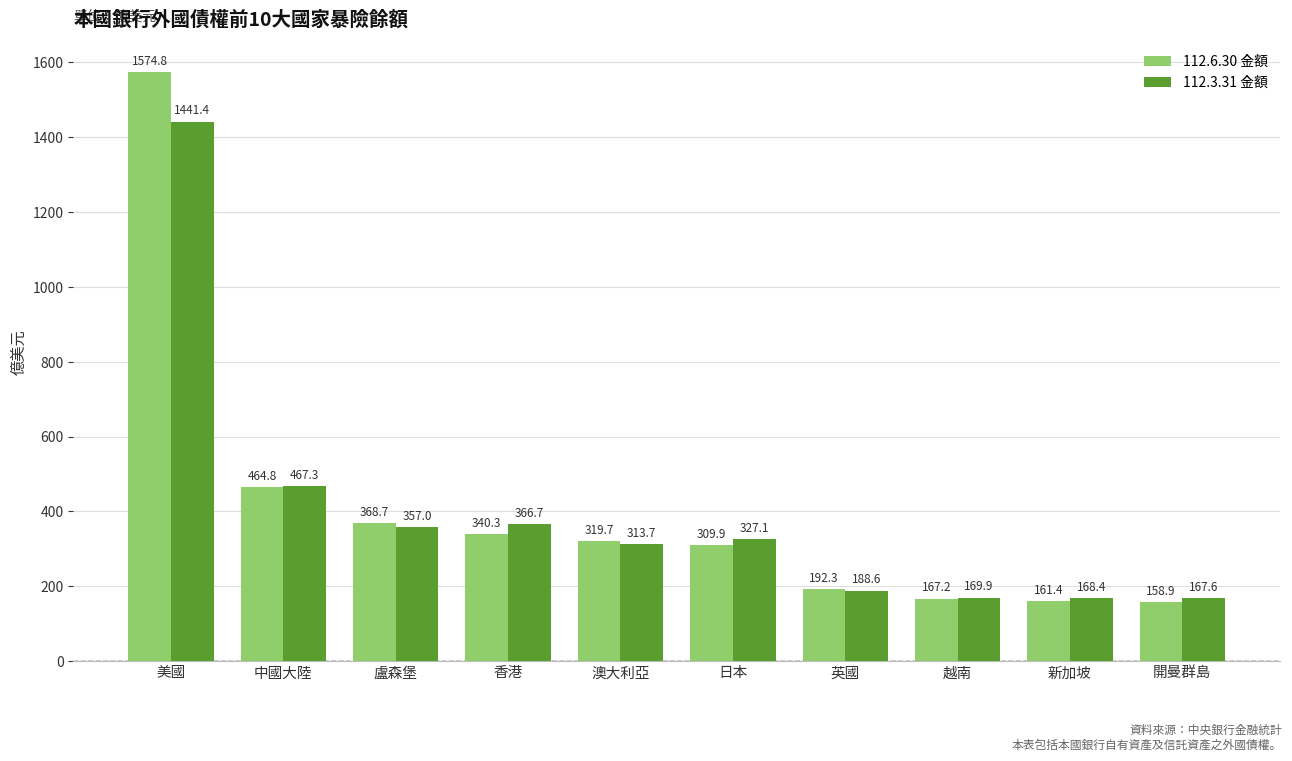

At how many categories does at least one series exceed 1361?

1